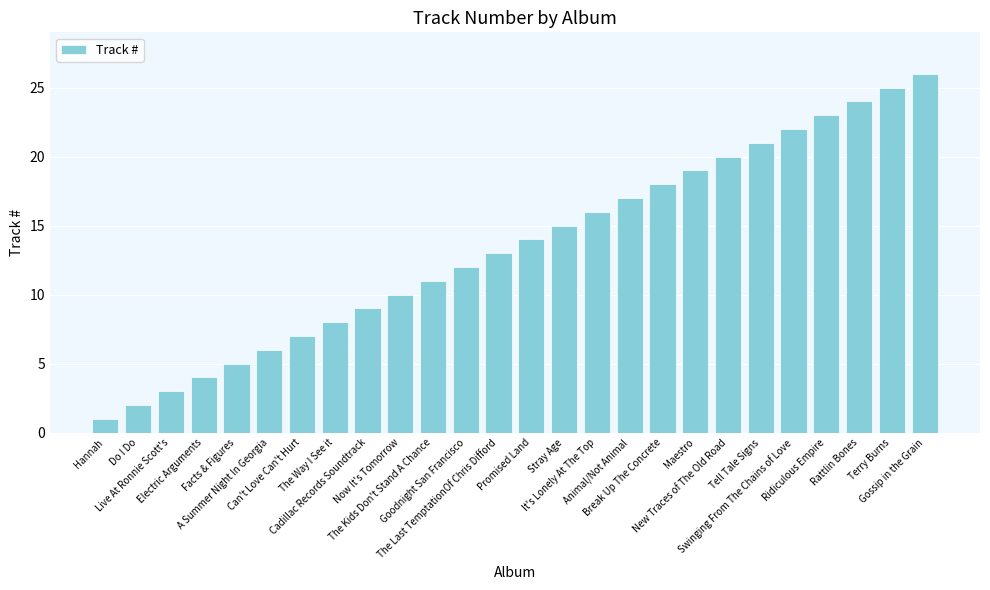

Count the number of data series in this chart.

1